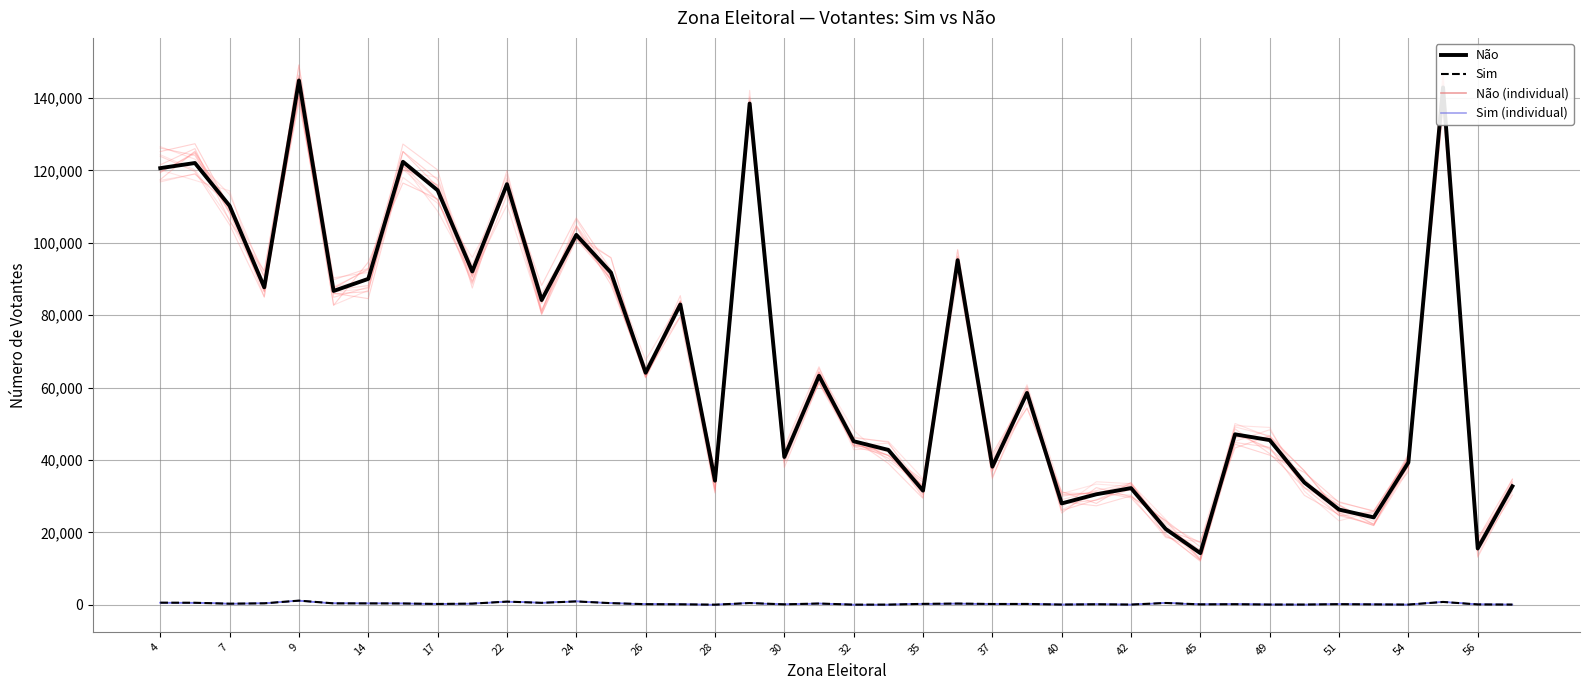

What is the minimum value for Não?

14283